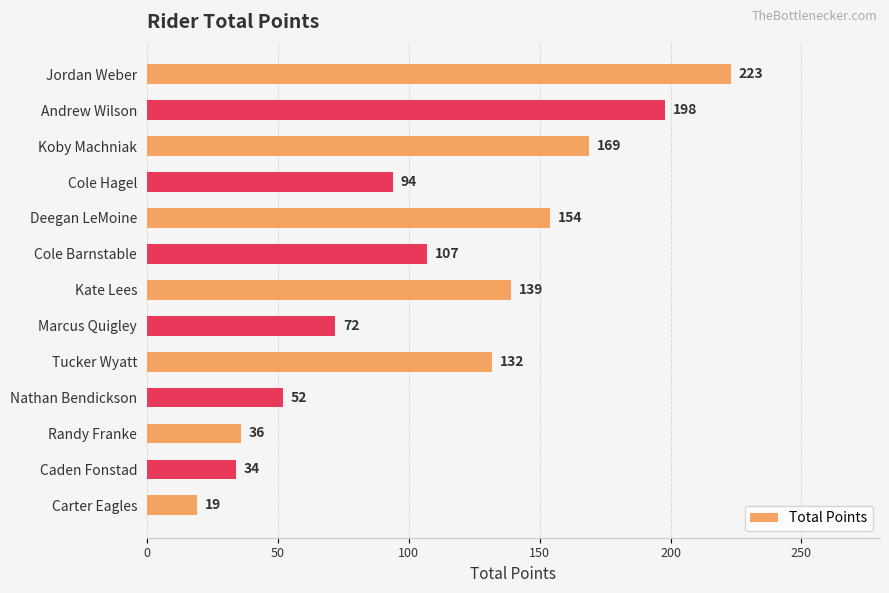

Which has a higher value, Marcus Quigley or Andrew Wilson?

Andrew Wilson